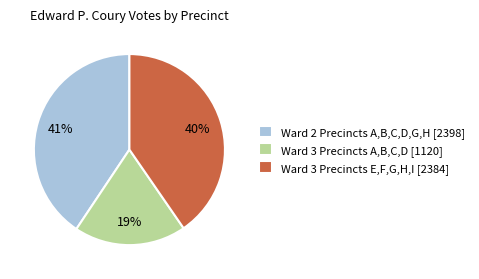

To the nearest percent, what portion does Ward 3 Precincts A,B,C,D [1120] represent?

19%